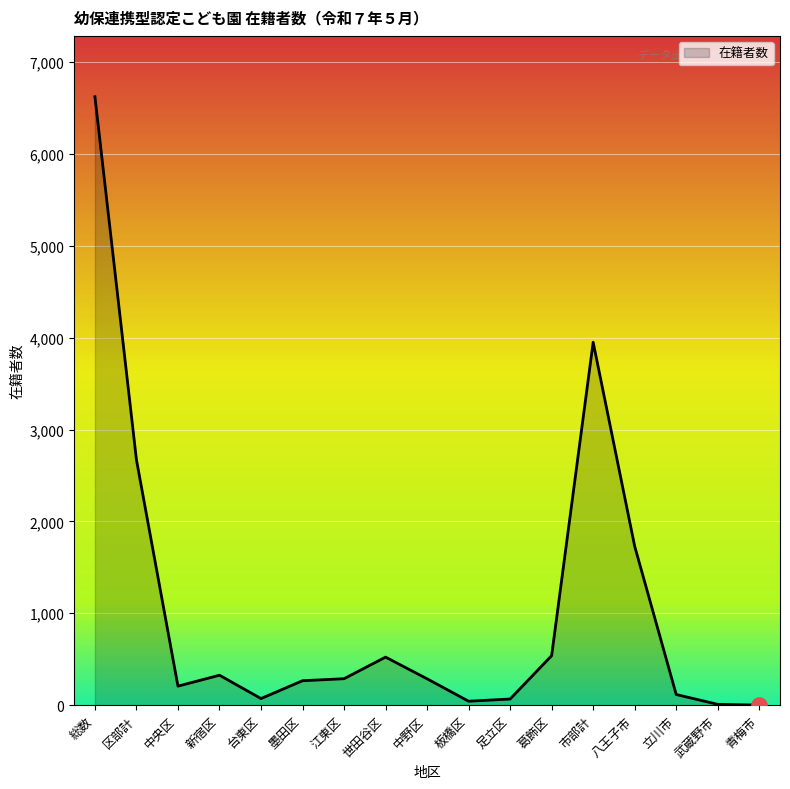

Between 新宿区 and 足立区, which is larger?

新宿区